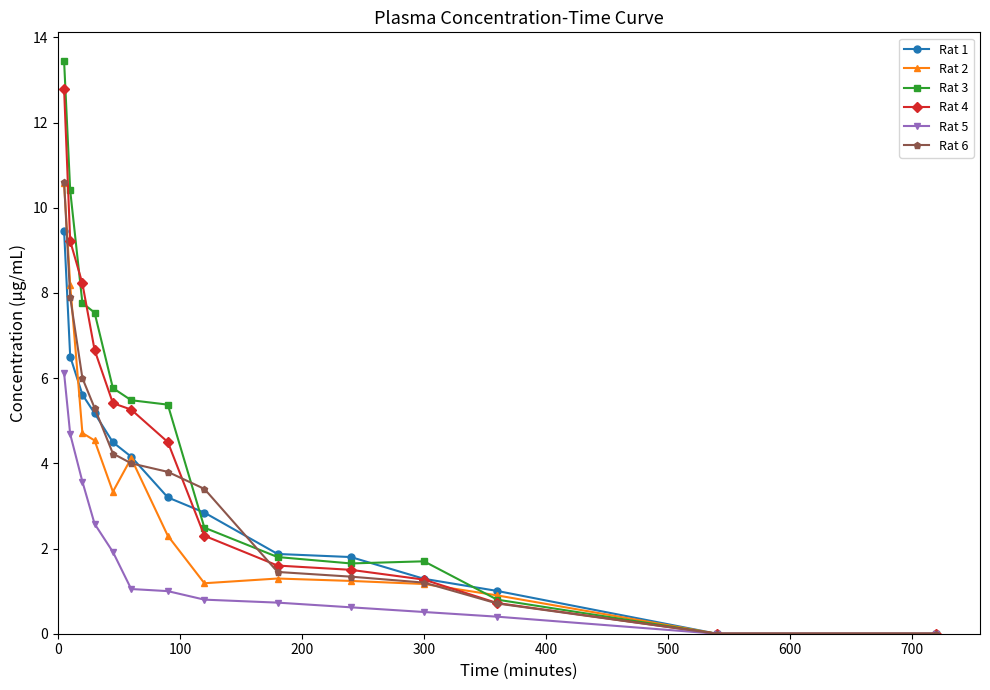

What is the value of the Rat 2 point at the 1st from the left?

10.6